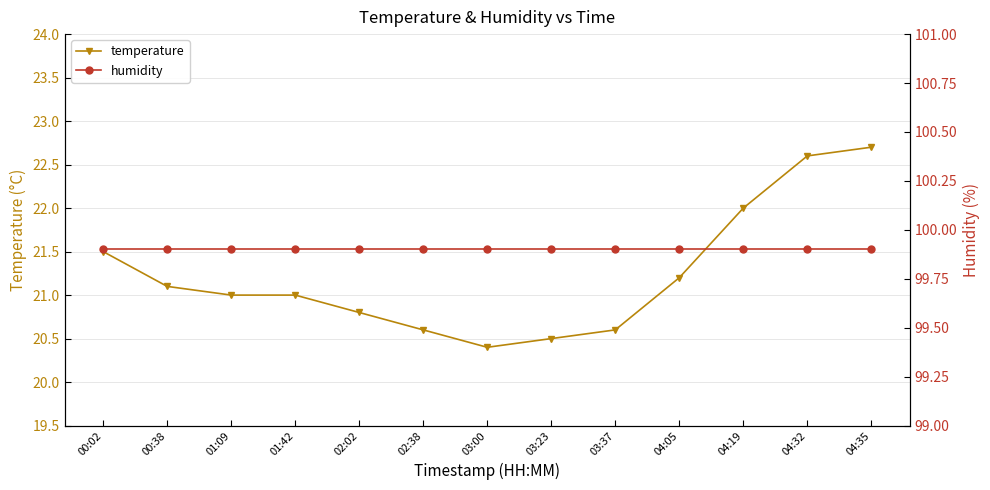

What is the approximate value of humidity at 04:05?

99.9